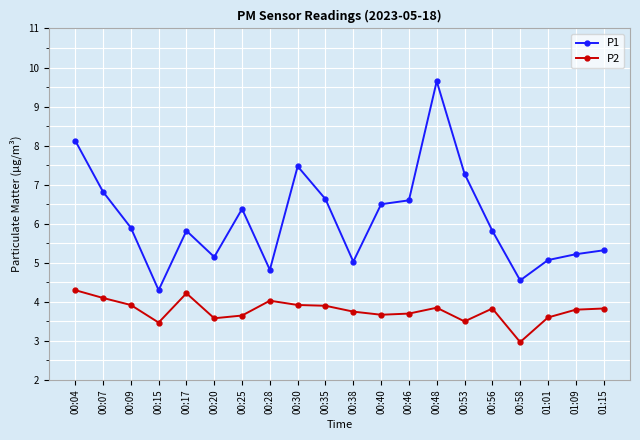

How many series are shown in this chart?

2